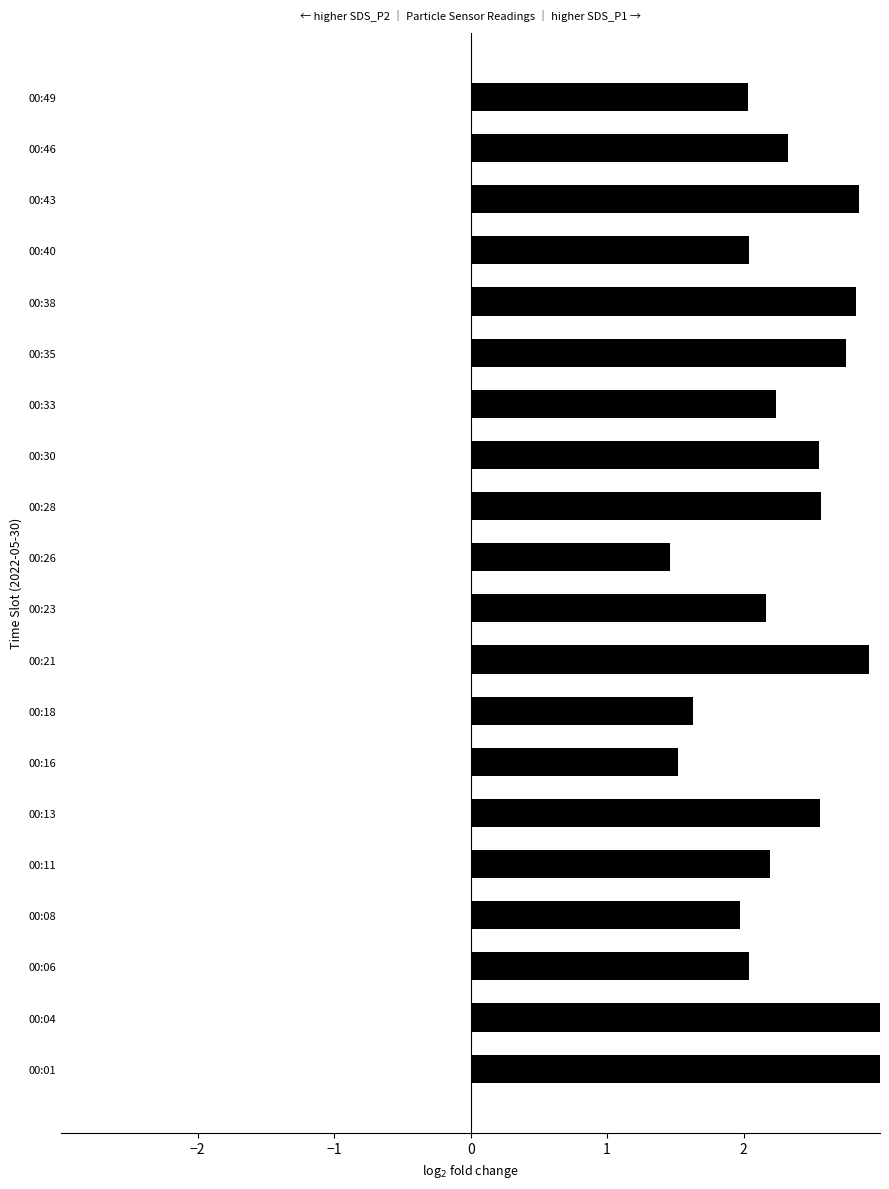

Between 00:18 and 00:21, which is larger?

00:21